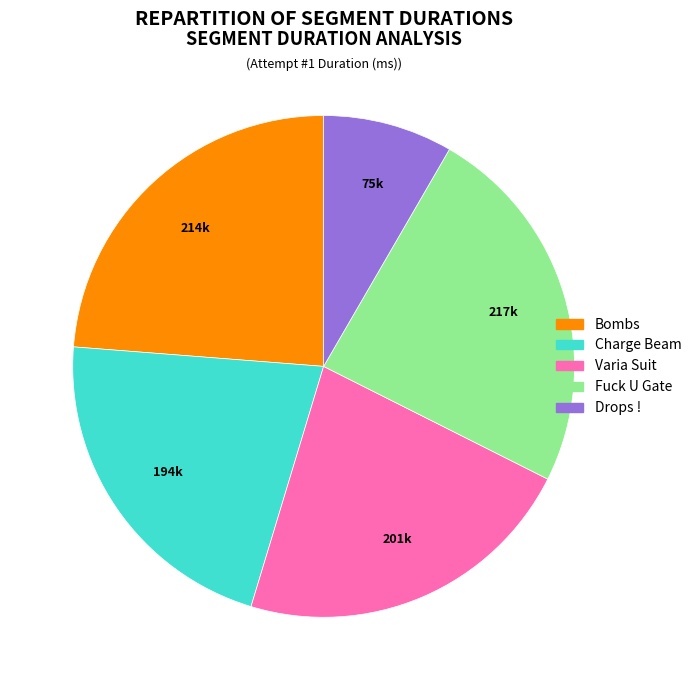

Does Varia Suit account for over 50% of the chart?

No